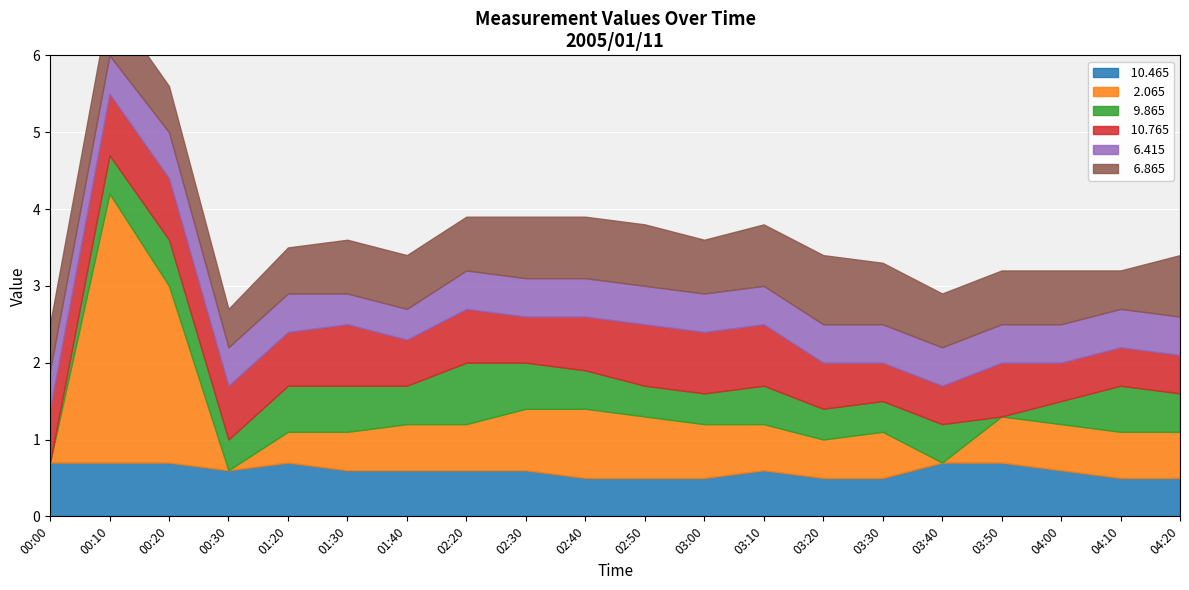

Which label corresponds to the largest value in the chart?

00:10